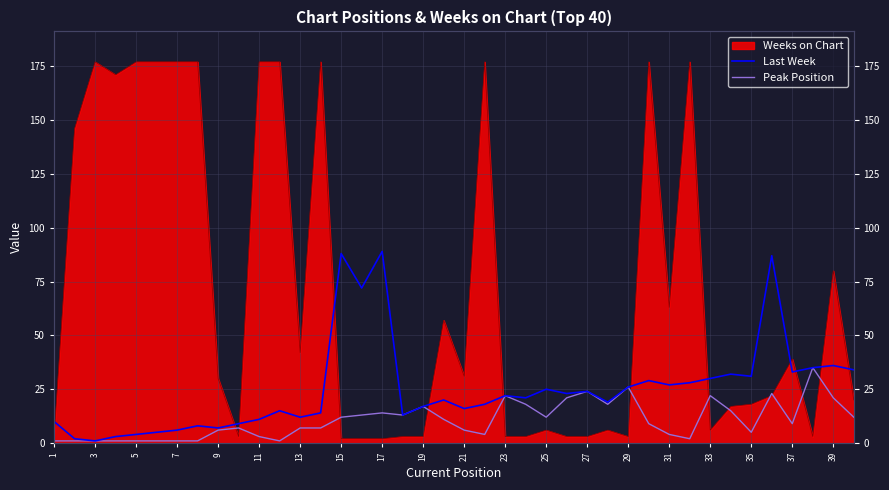

What is the difference between the Peak Position values at 21 and 38?

17